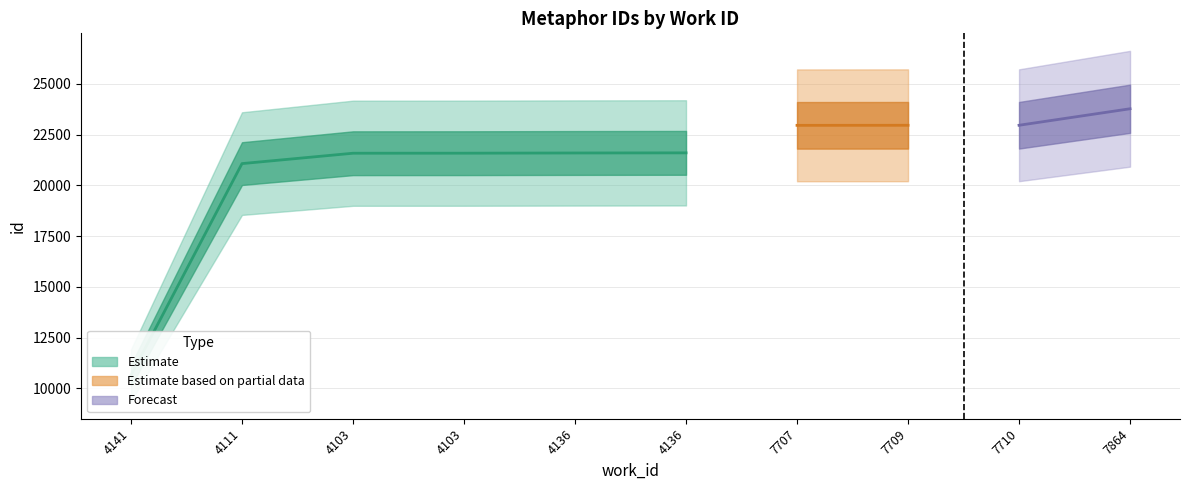

Is it true that mid equals 34709 at 7710?

False